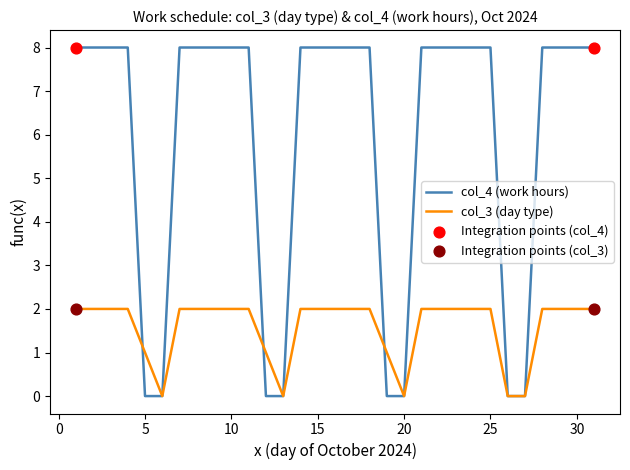

Which series has the largest total across all categories?

col_4 (work hours)